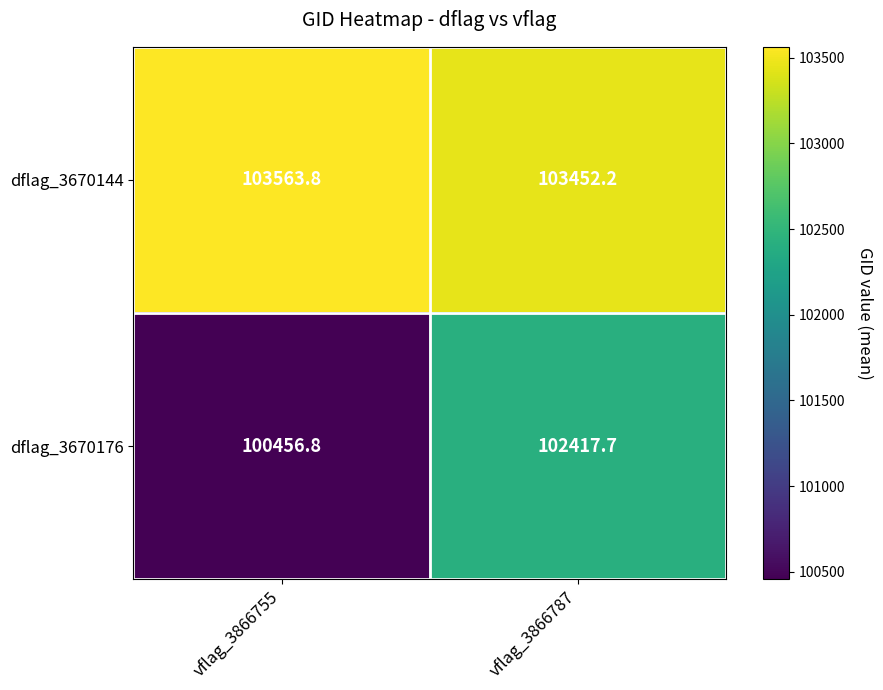

What is the sum of all dflag_3670176 values?

202874.5